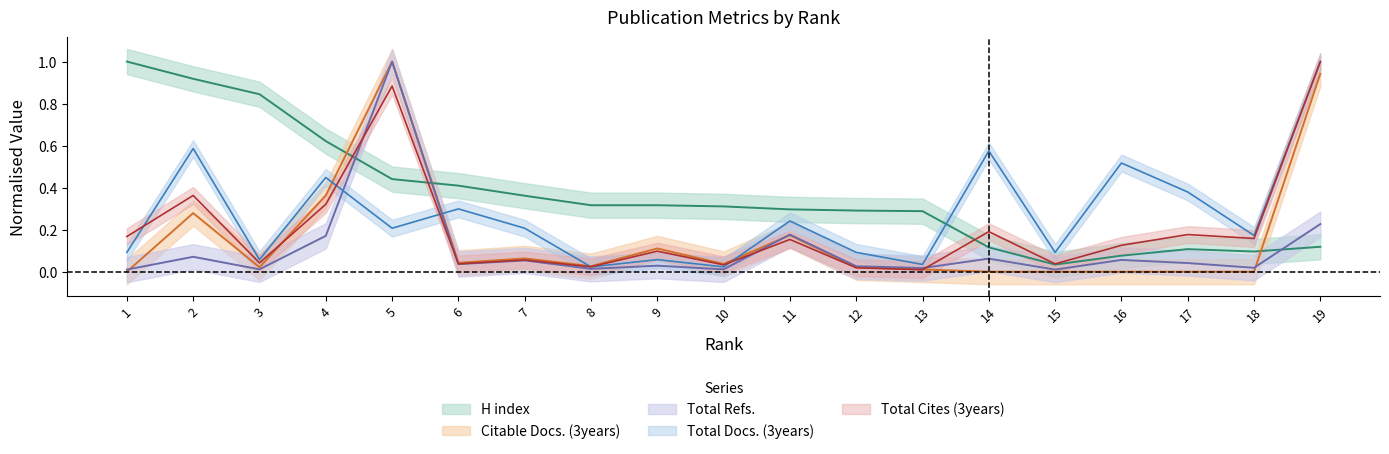

After their last crossing, which series has the higher values: H index or Total Refs.?

Total Refs.